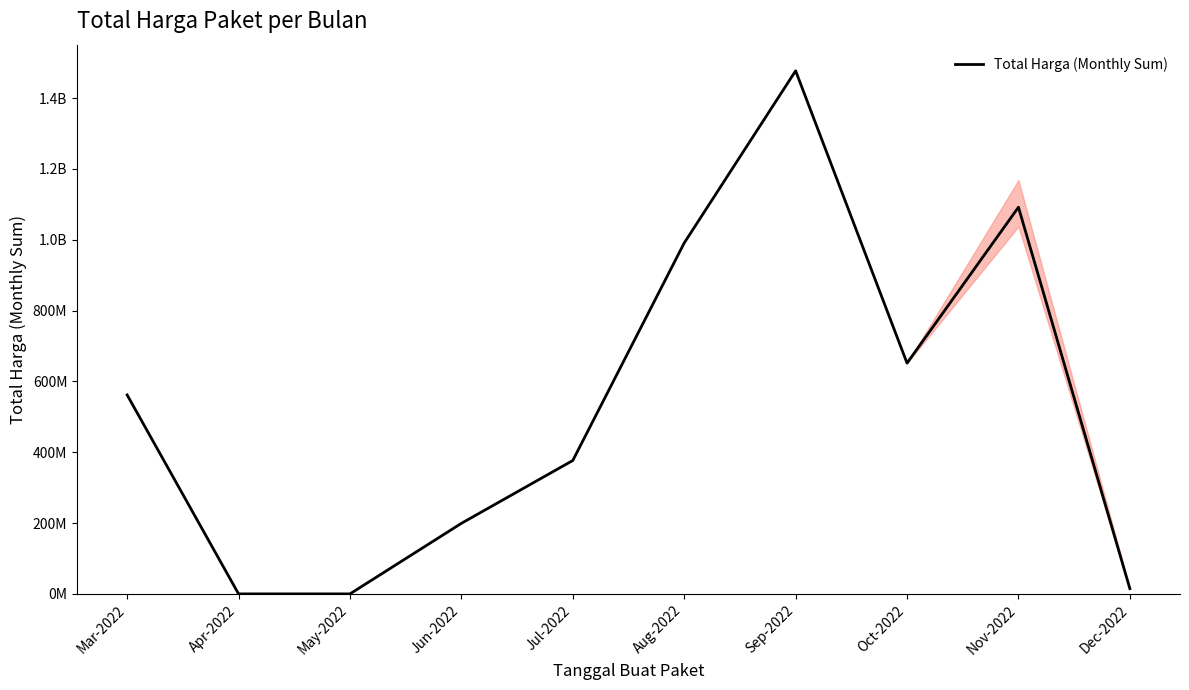

Where is the first local maximum?

Sep-2022